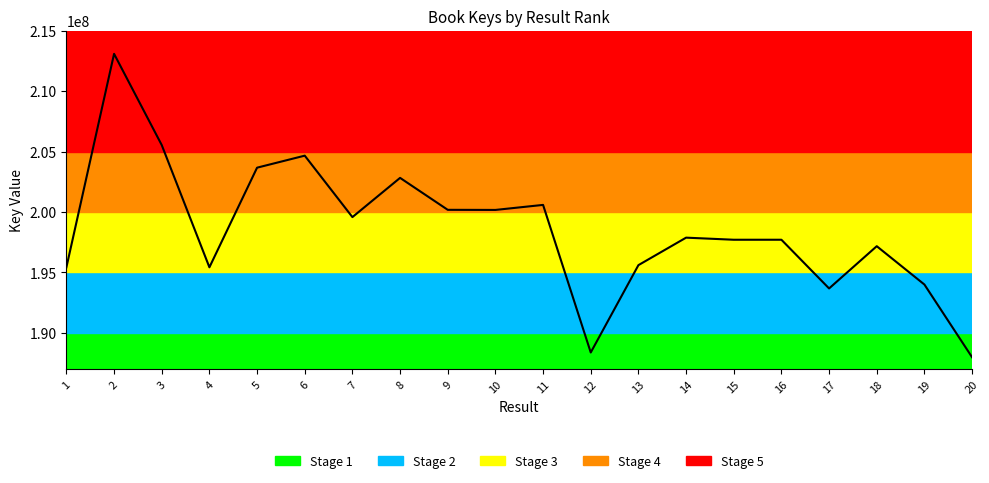

How many distinct data groups are displayed?

1